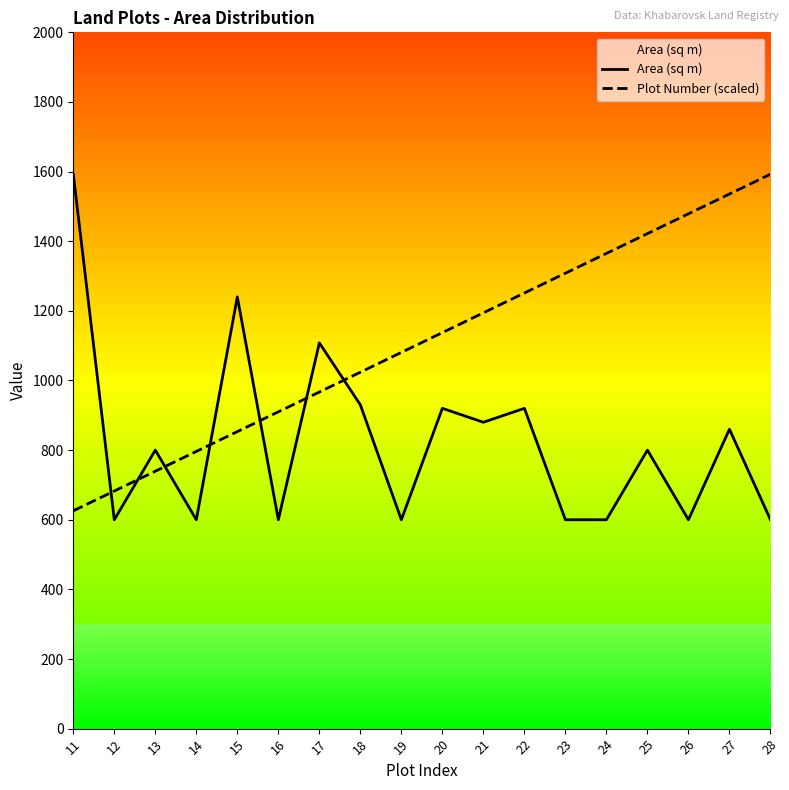

Between 15 and 16, which series saw the biggest shift?

Area (sq m)